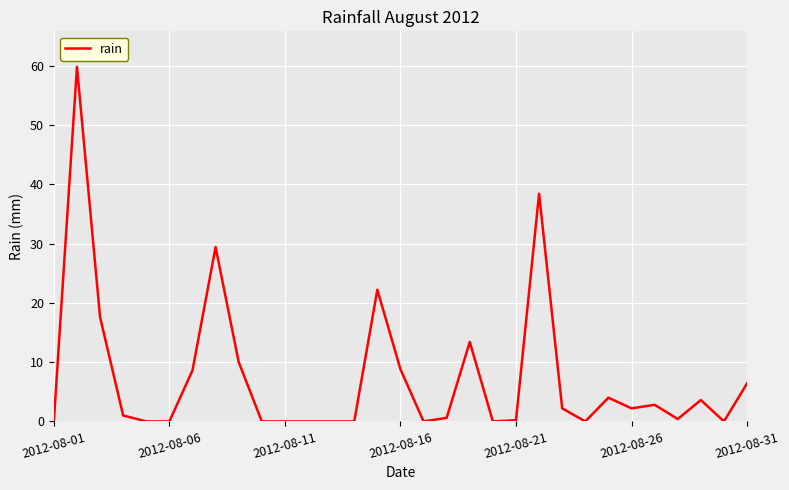

What is the greatest value displayed?

59.8